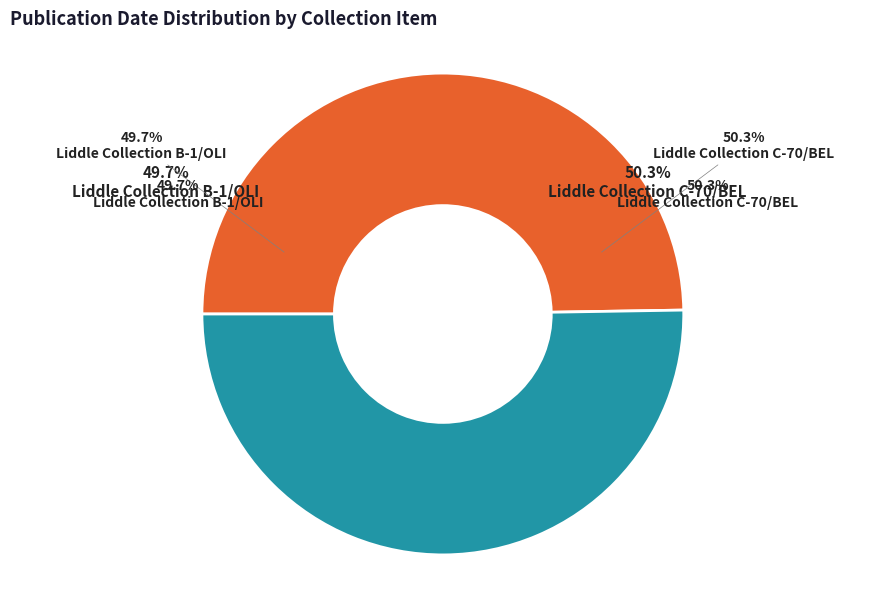

To the nearest percent, what portion does Liddle Collection B-1/OLI represent?

50%